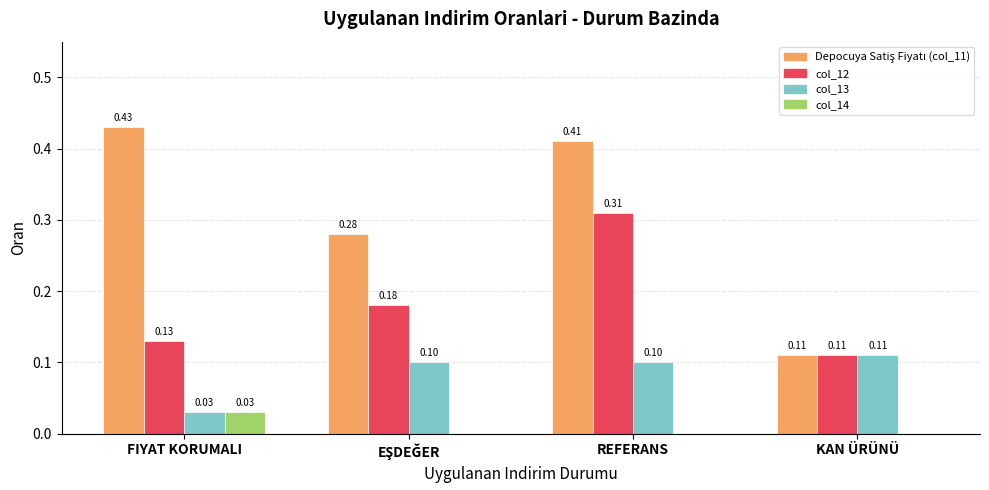

At which label is col_13 closest to 0?

FIYAT KORUMALI